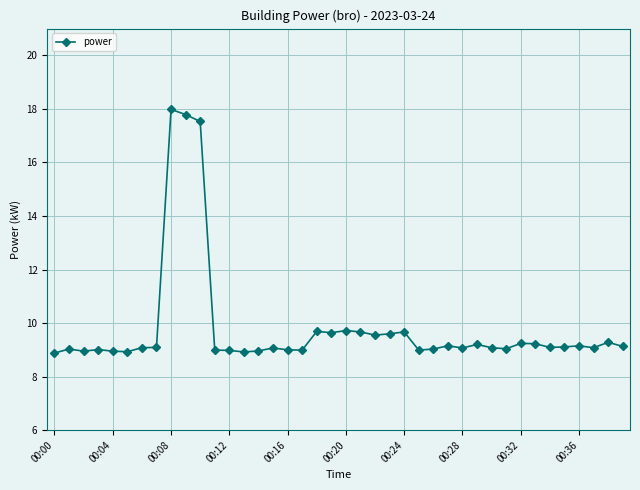

What is the greatest value displayed?

18.0